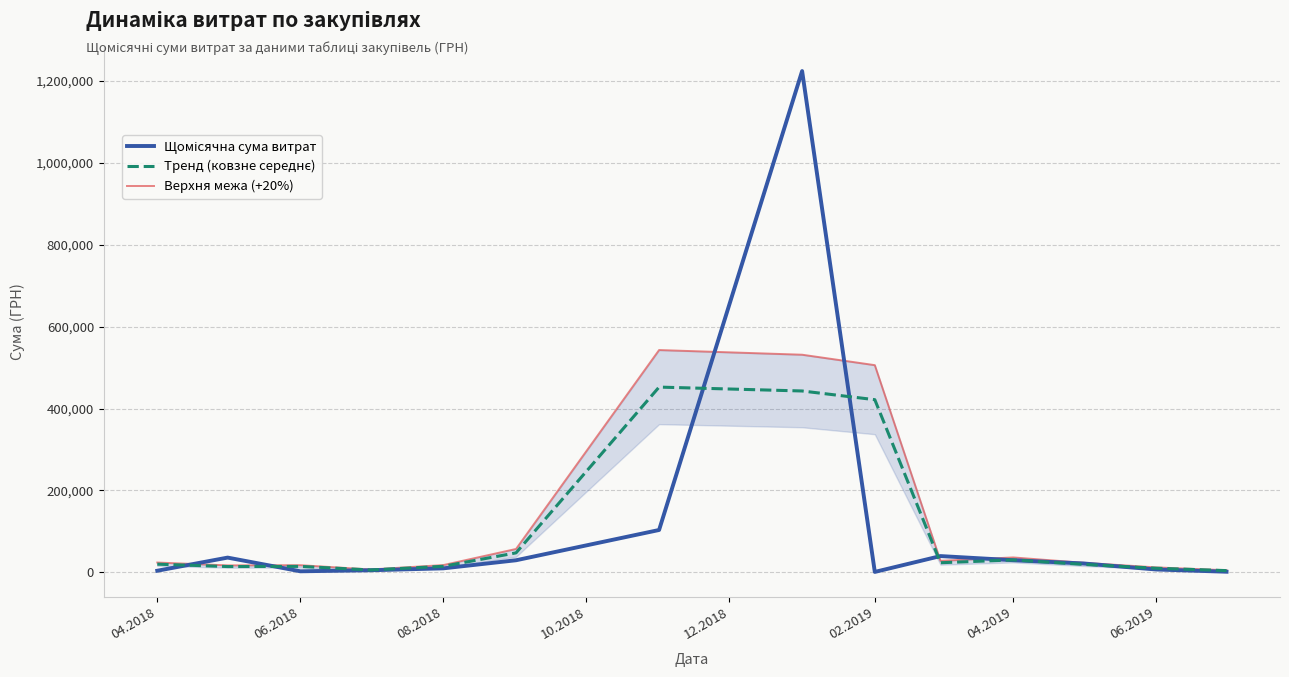

Reading right to left, transcribe all the data shown in this chart.

Щомісячна сума витрат: 1560.0	7000.0	21697.0	29666.5	39743.0	1051.9	1223994.9	103442.8	29546.5	9800.0	5122.0	2600.4	36034.8	3949.4
Тренд (ковзне середнє): 4280.0	10085.7	19454.5	30368.8	23487.1	421596.6	442829.9	452328.1	47596.5	14822.8	5840.8	14585.7	14194.9	19992.1
Верхня межа (+20%): 5136.0	12102.8	23345.4	36442.6	28184.6	505915.9	531395.9	542793.7	57115.8	17787.4	7009.0	17502.9	17033.8	23990.5